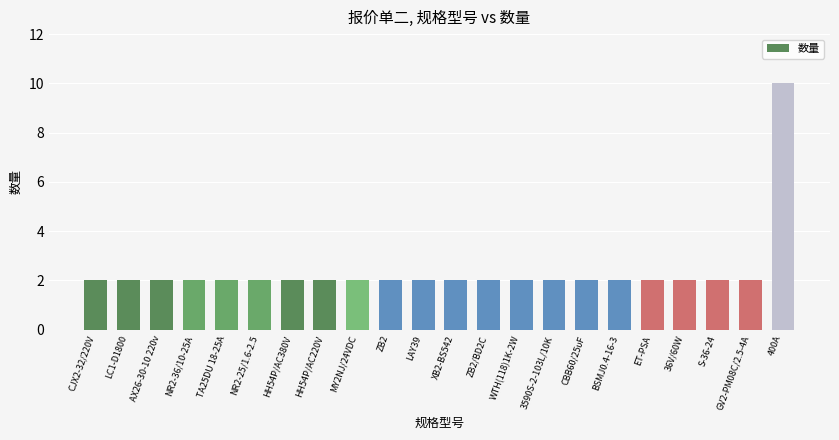

What position from the left is ET-PSA?

18